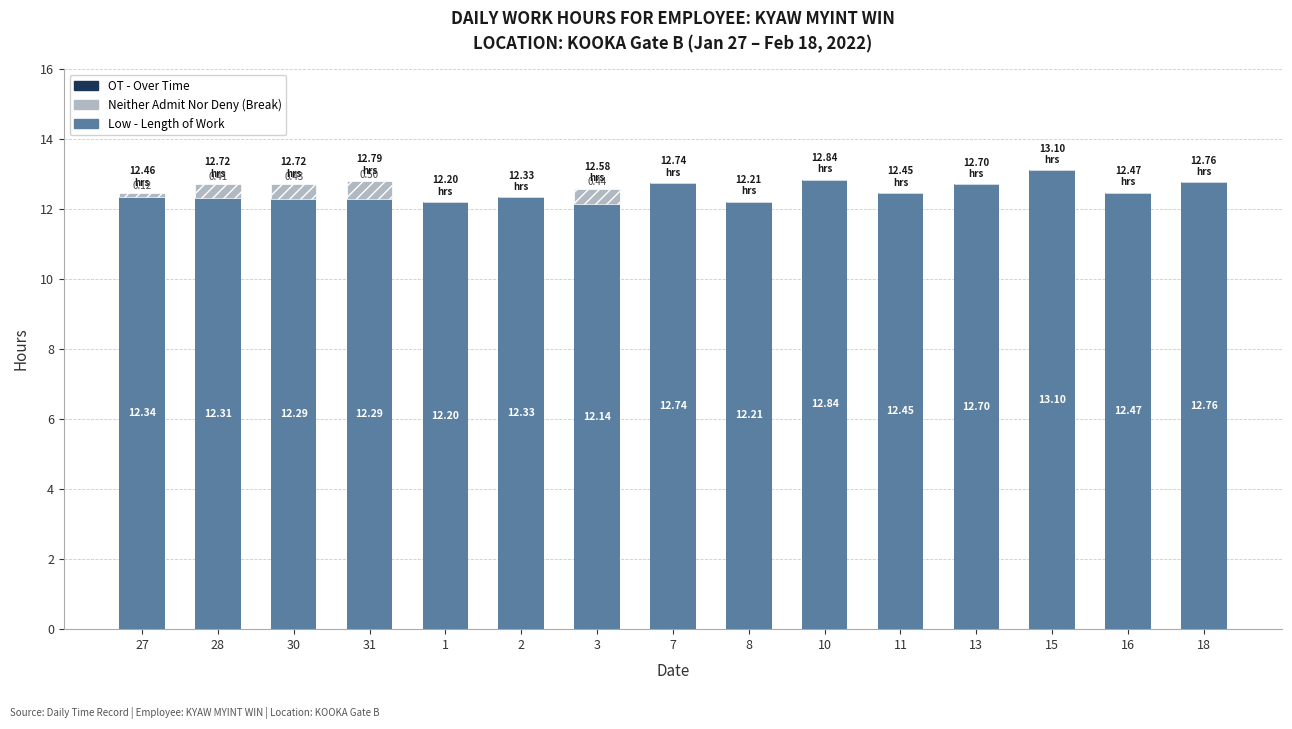

Are the bars grouped side by side (vs. stacked)?

No